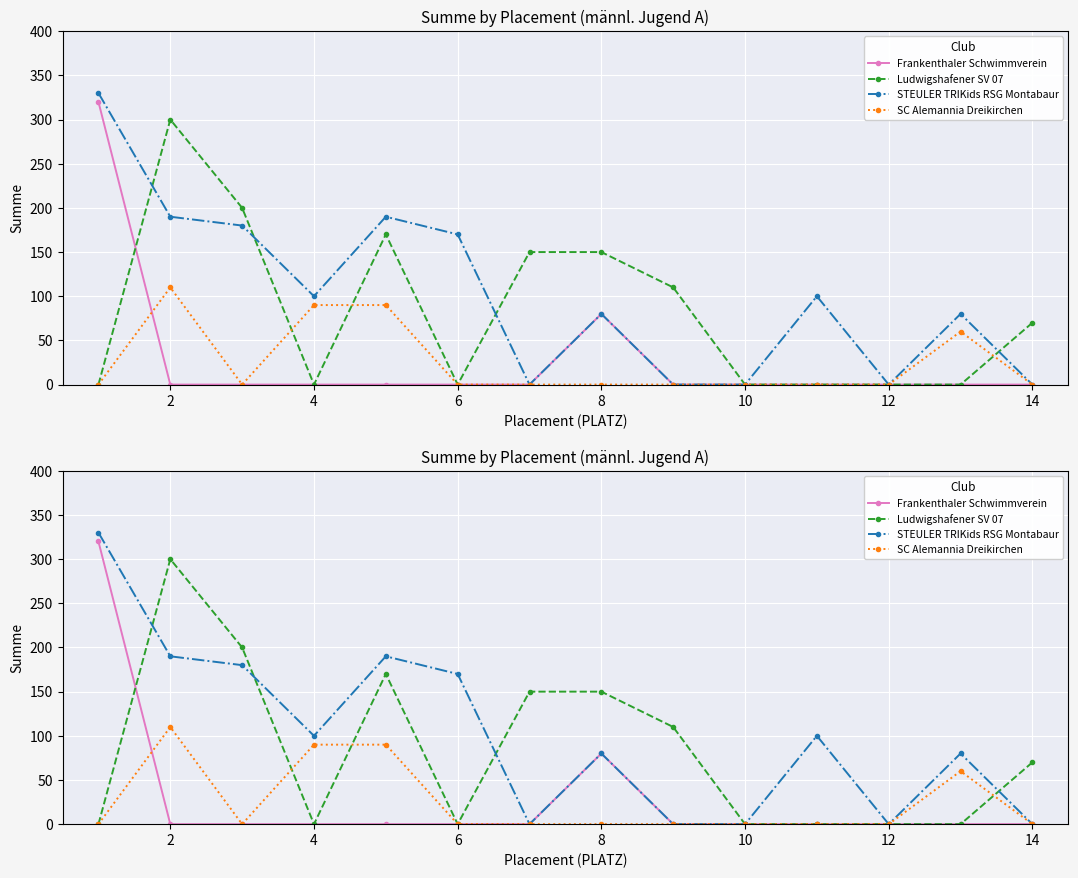

What is the difference between the maximum and minimum values in the STEULER TRIKids RSG Montabaur series?

330